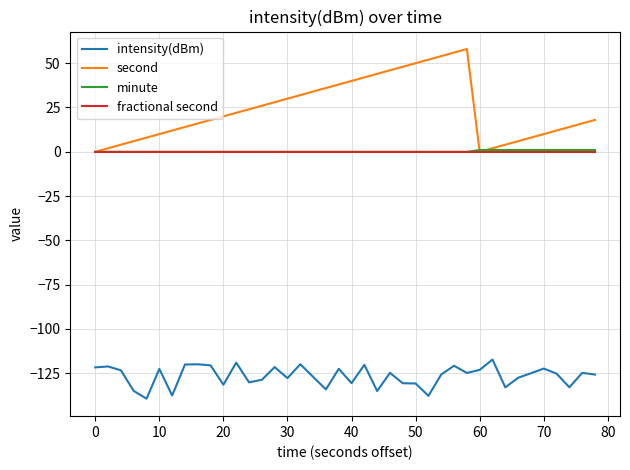

Which series has the largest range (max minus min)?

second